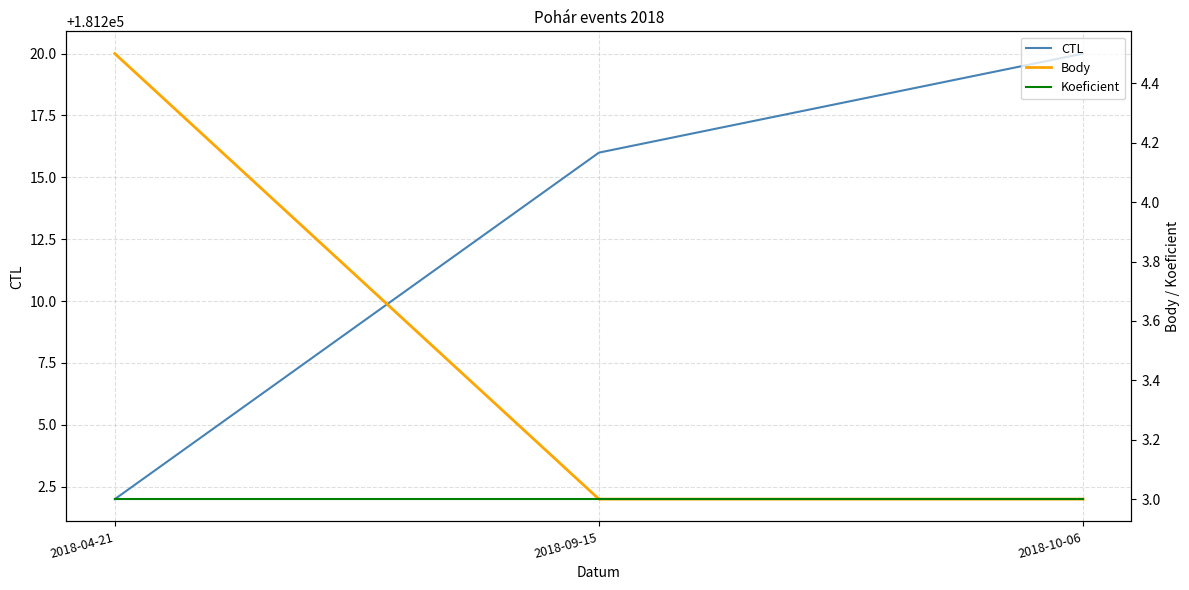

How many series are shown in this chart?

3